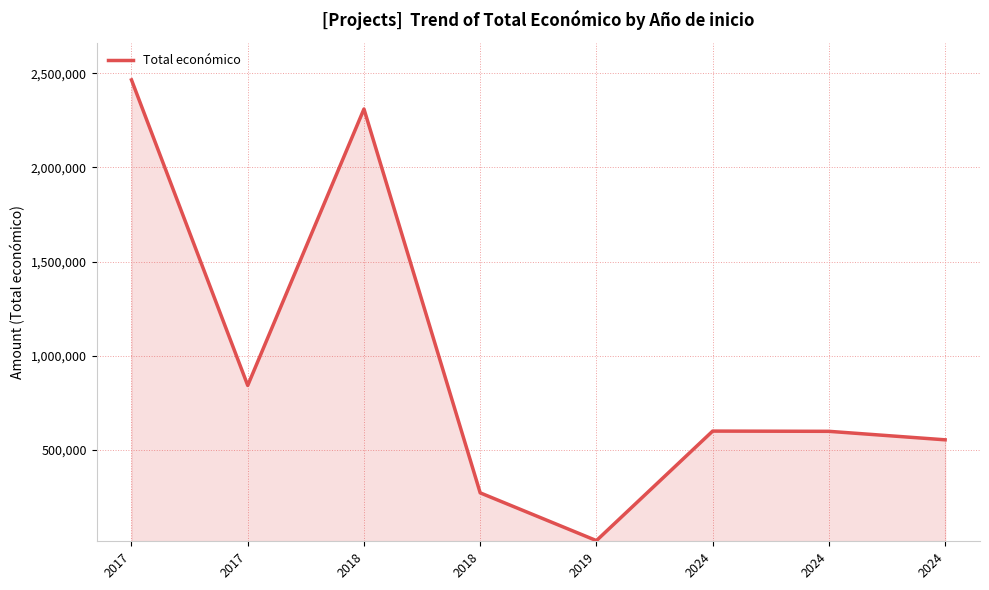

Reading left to right, extract all data points from this chart.

2464572.0	842014.0	2310026.0	271552.0	17917.6	599540.0	598303.0	553196.0